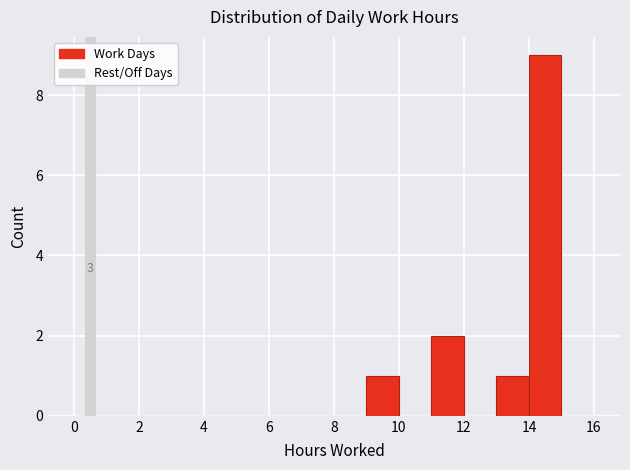

Which range on the x-axis has the tallest bar?

14 to 15